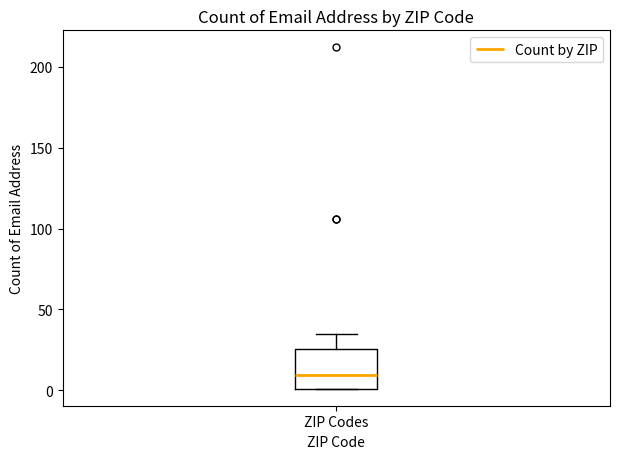

Read this box plot against the y-axis: the position of the median line, the range covered by the box, and the ends of both whiskers. The values are not printed on the chart, so give them approximately, as read against the axis.

median 10, box 0 to 25, whiskers 0 to 35